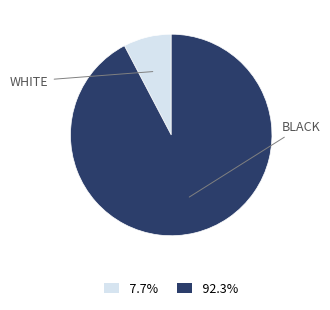

To the nearest percent, what is the difference between the largest and smallest slice percentages?

85%